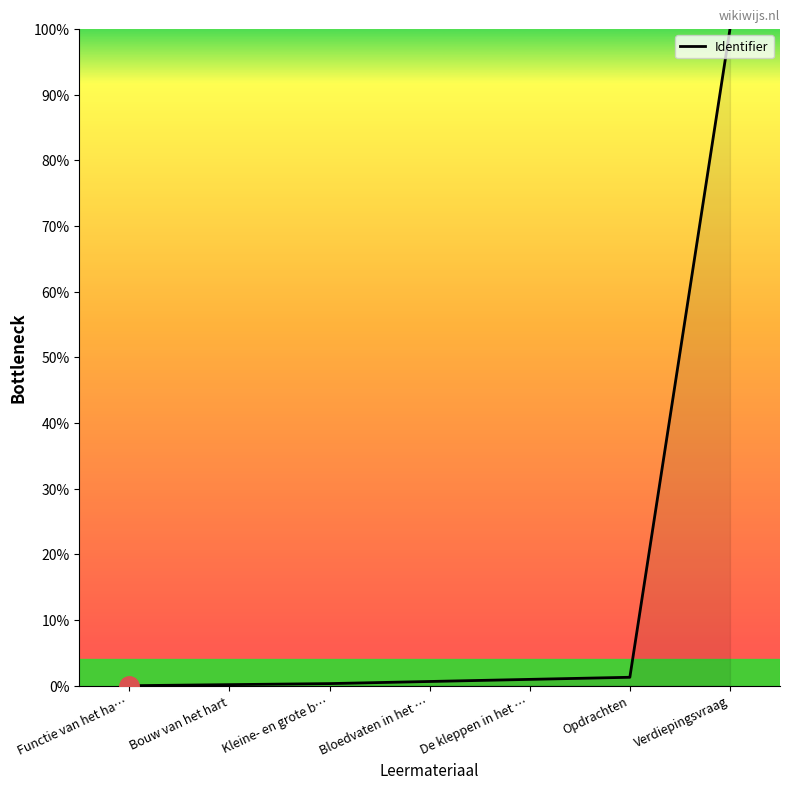

How many series are shown in this chart?

1